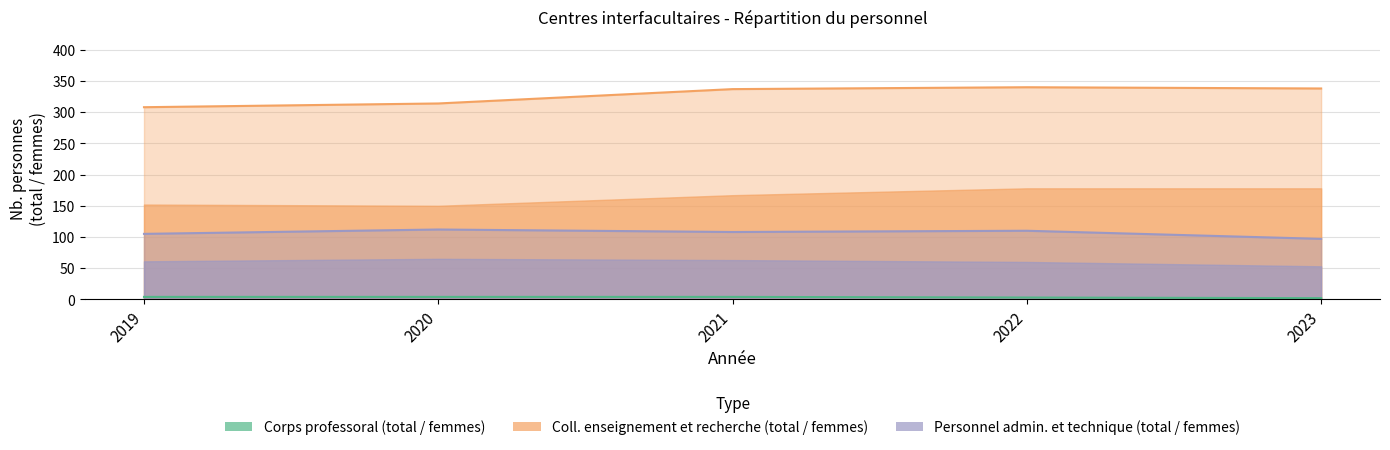

Reading left to right, extract all data points from this chart.

Corps professoral: 2019=4	2020=4	2021=4	2022=3	2023=2
Coll. enseignement et recherche: 2019=308	2020=314	2021=337	2022=340	2023=338
Personnel administratif et technique: 2019=105	2020=112	2021=108	2022=110	2023=97